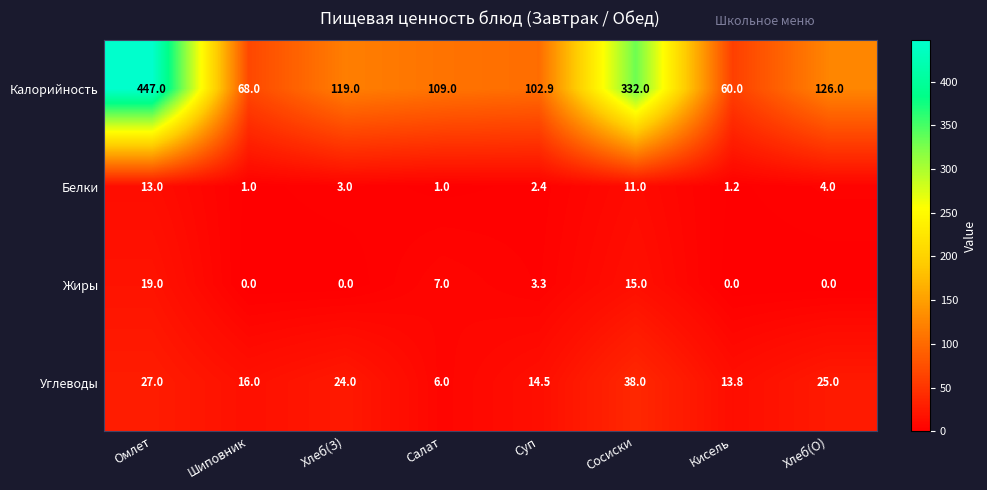

What is the difference between the Жиры values at Сосиски and Омлет?

4.0